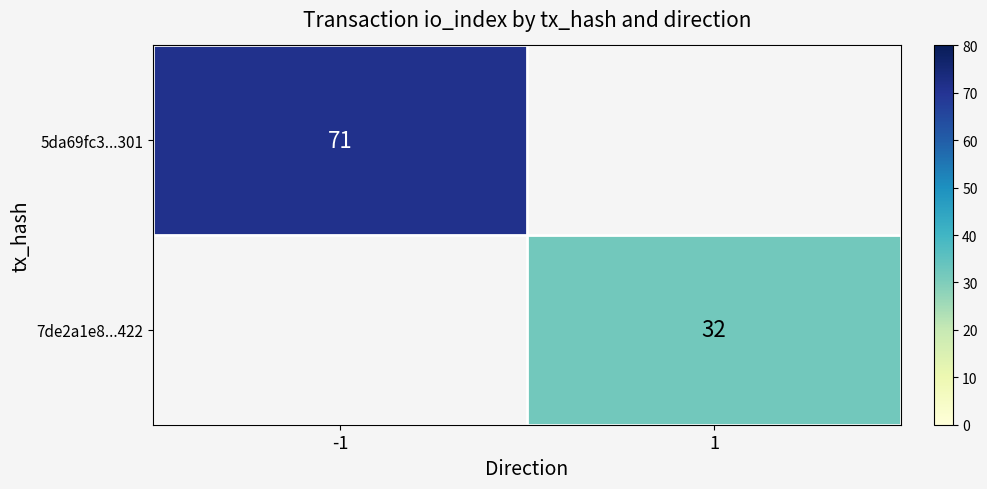

The 5da69fc3...301 series shows 121 at -1. True or false?

False